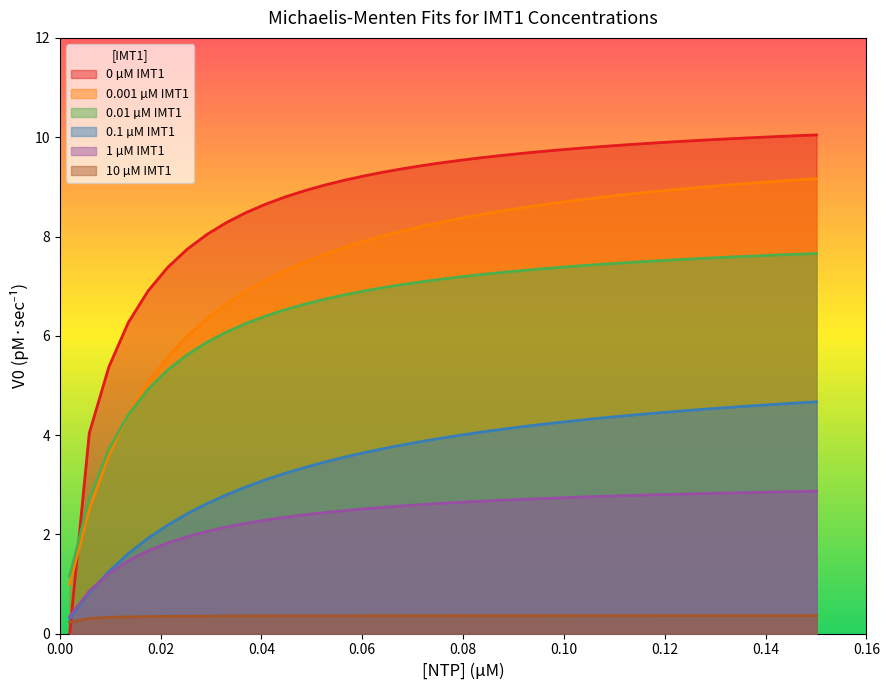

True or false: 10 µM IMT1 has more than 0 interior local peaks.

False